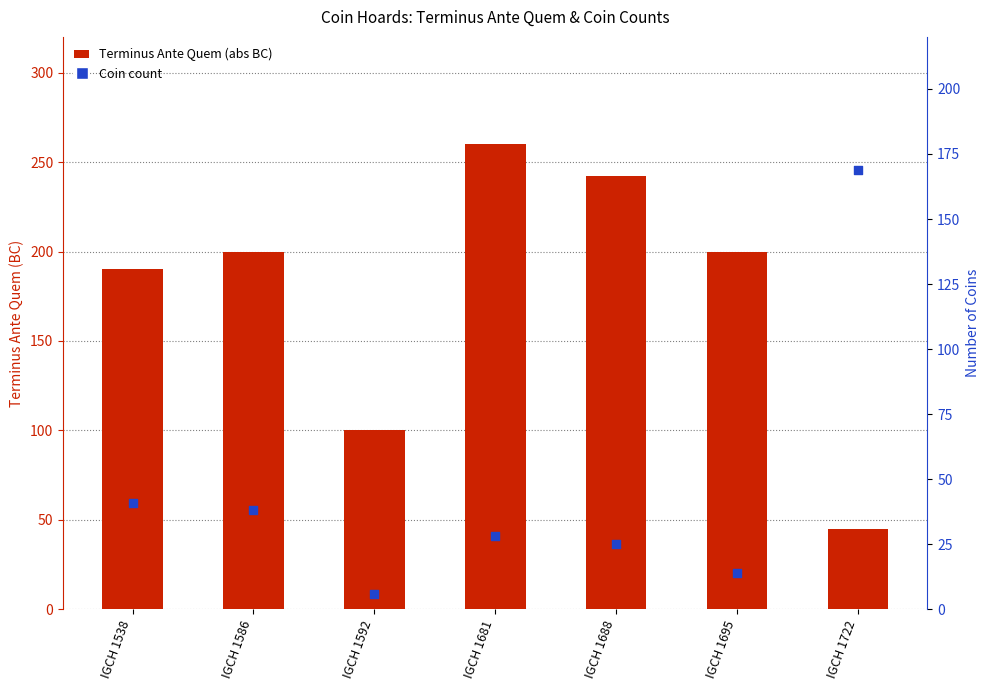

What are all the series names shown in the legend?

Terminus Ante Quem (abs BC), Coin count